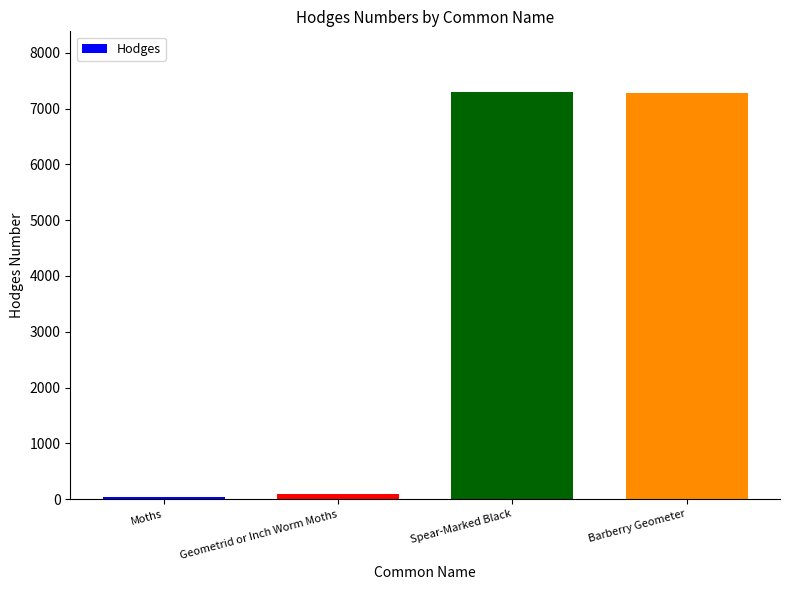

The value at Spear-Marked Black is 7293.0. True or false?

True